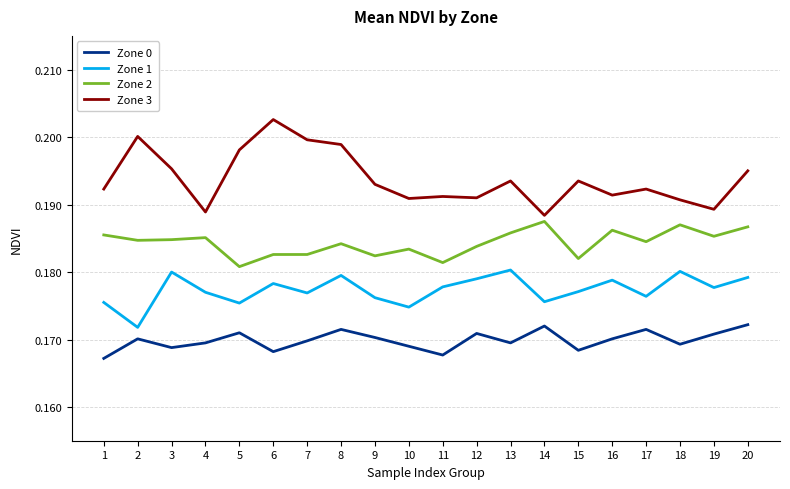

Rank the series by their maximum value, from lowest to highest.

Zone 0, Zone 1, Zone 2, Zone 3